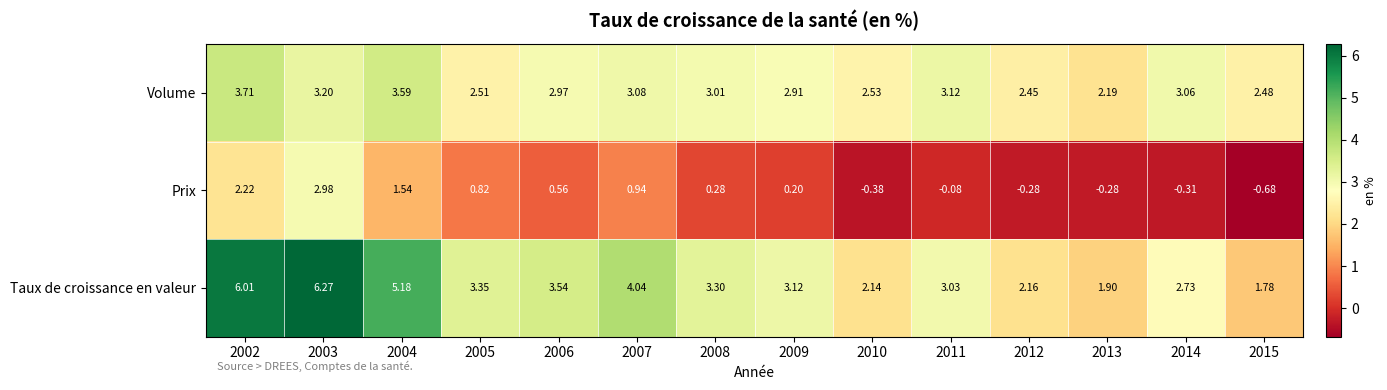

How many data points in Volume are above 3?

7